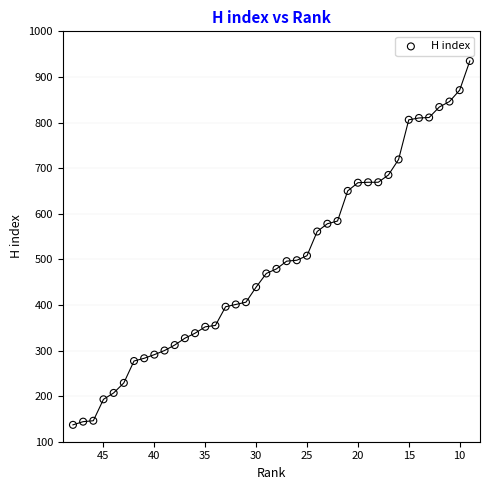

What is the range of Y values (max minus min)?

798